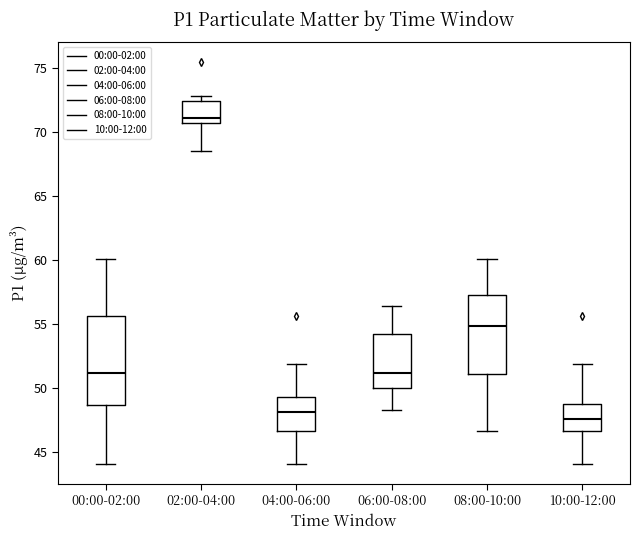

Which box has the lowest median line?

10:00-12:00